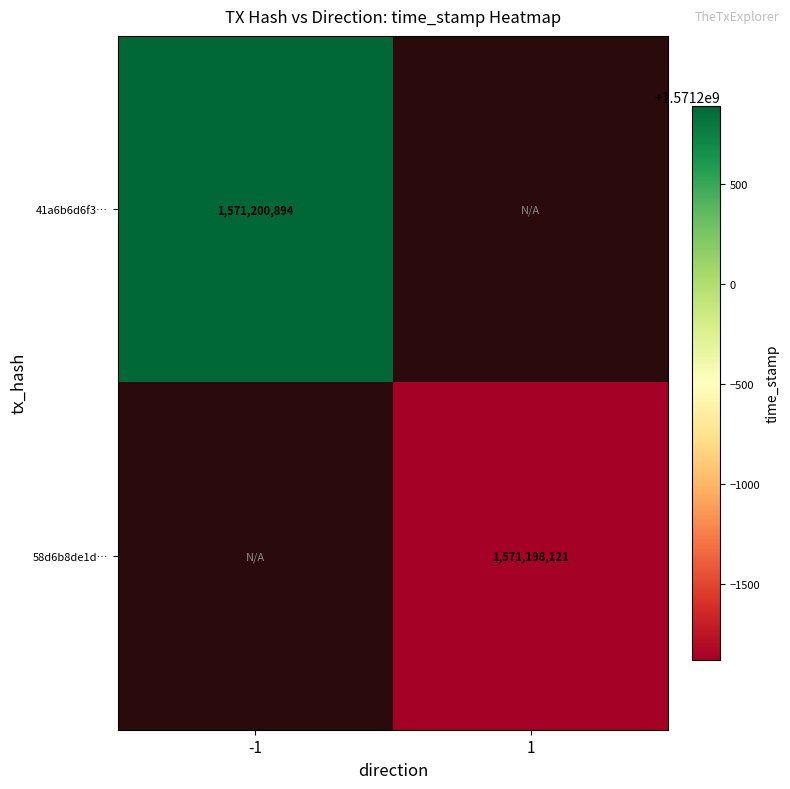

The value of 41a6b6d6f3… at -1 is 1571200894. True or false?

True